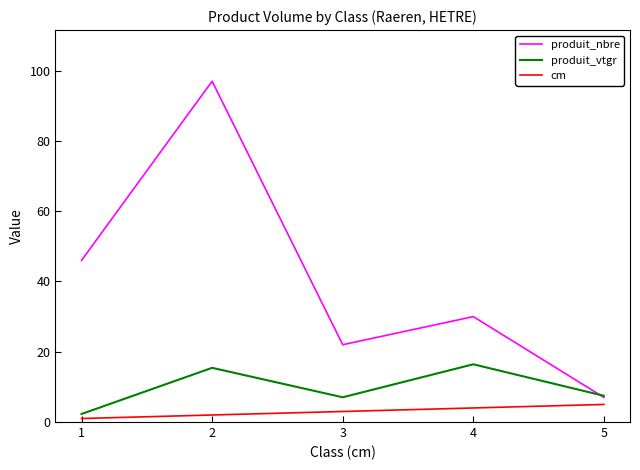

Which series has the largest total across all categories?

produit_nbre